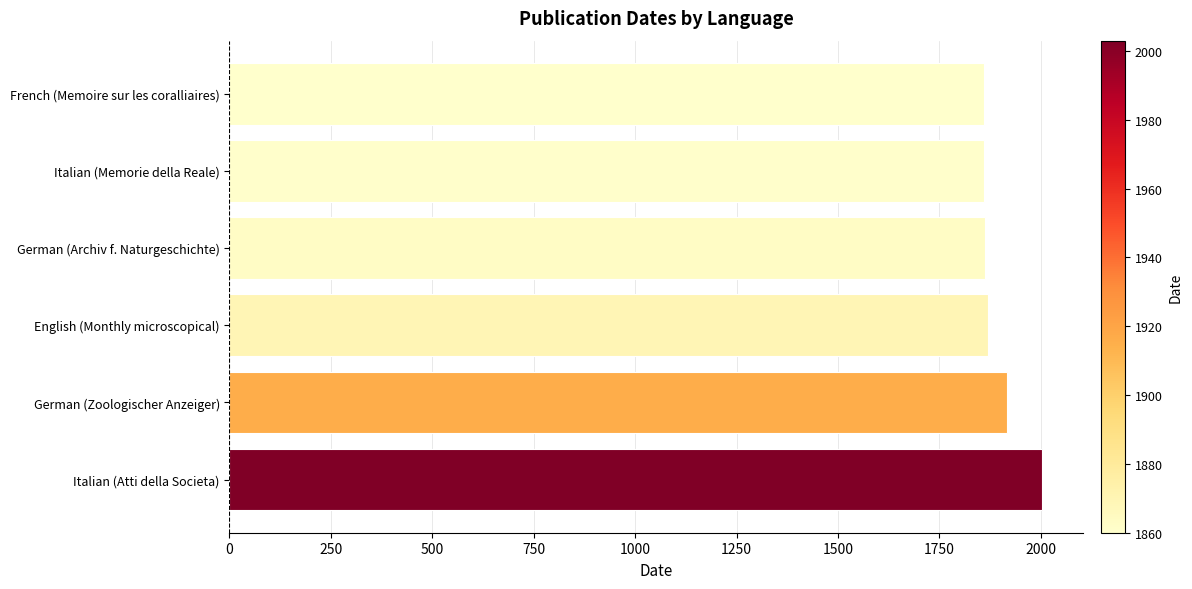

What is the maximum value shown in the chart?

2003